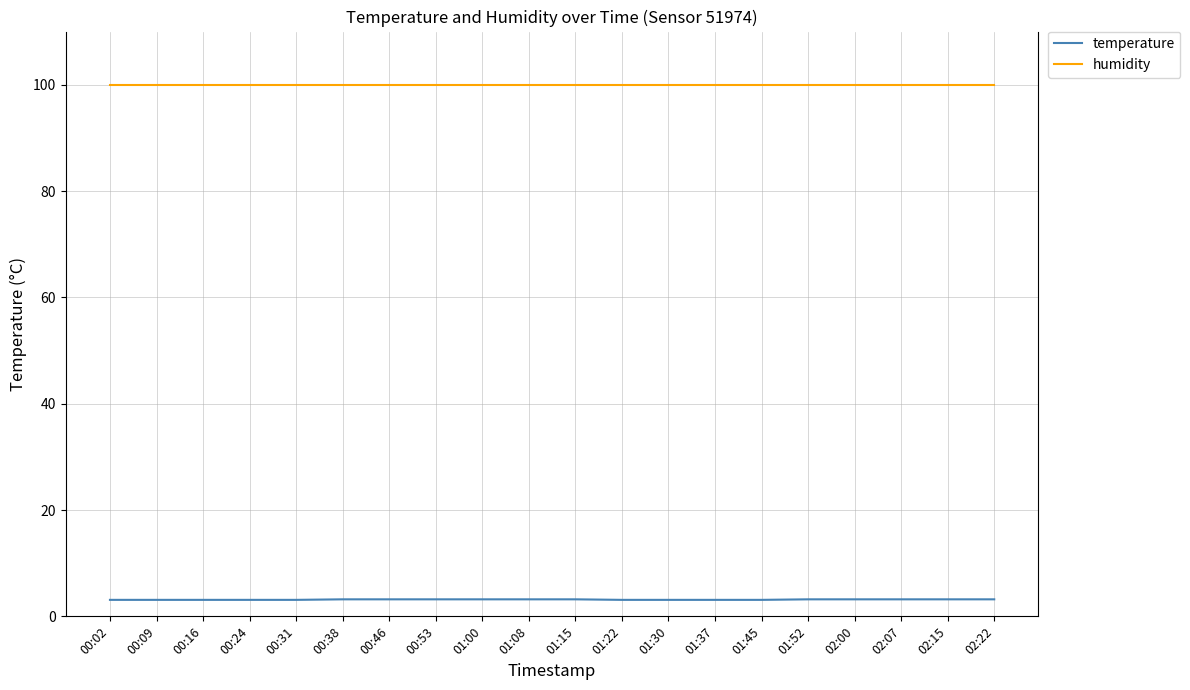

How many distinct data groups are displayed?

2